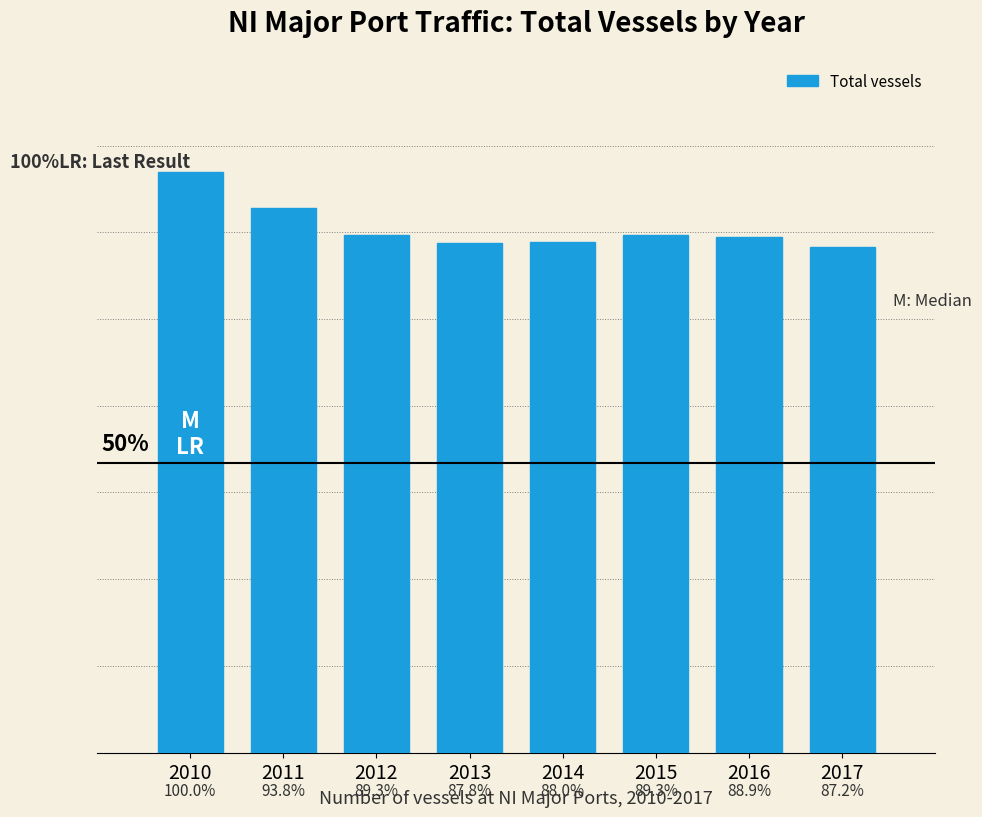

Does the chart contain any negative values?

No